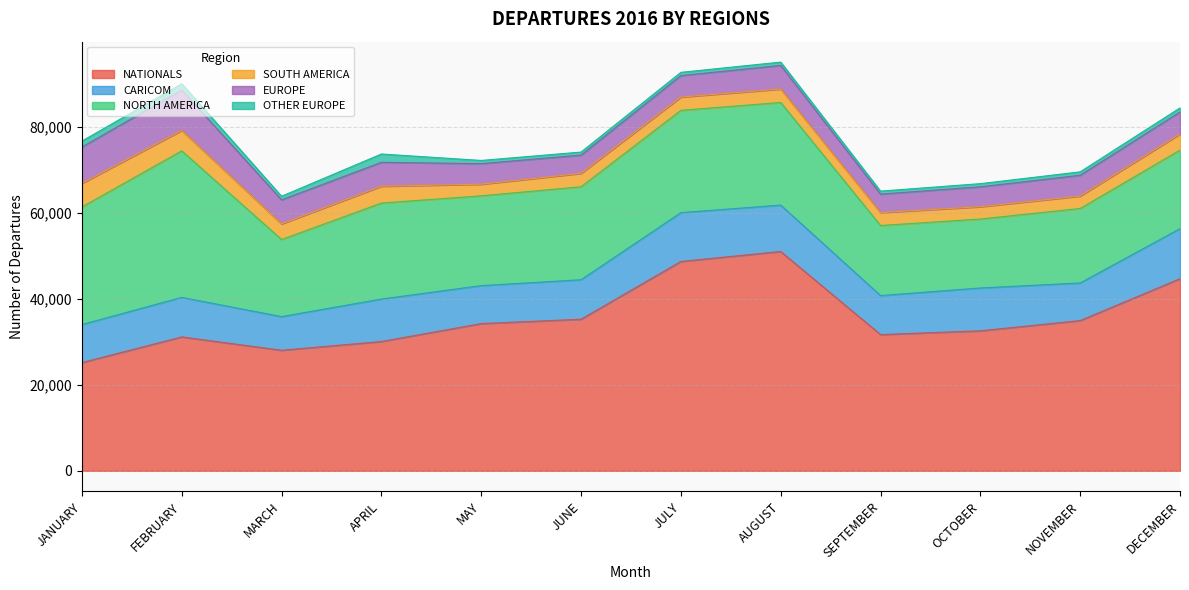

At which label is OTHER EUROPE closest to 1315?

JANUARY